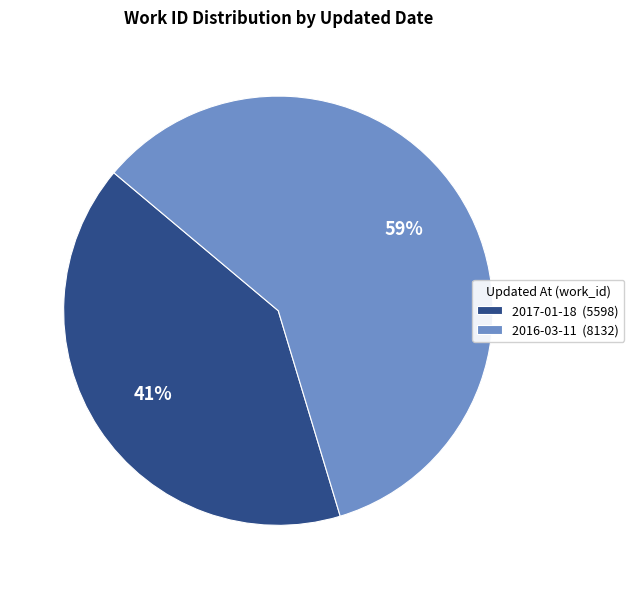

To the nearest percent, what is the combined percentage of 2017-01-18 and 2016-03-11?

100%